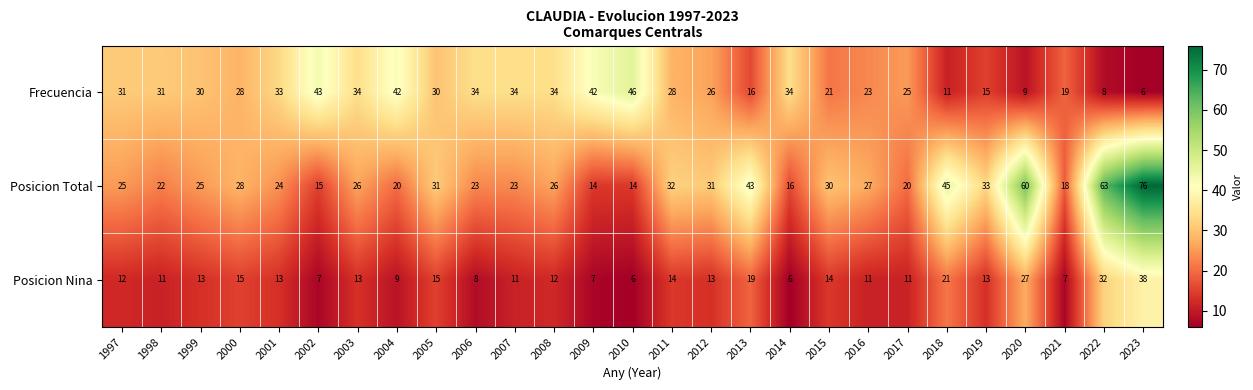

How many distinct data groups are displayed?

3